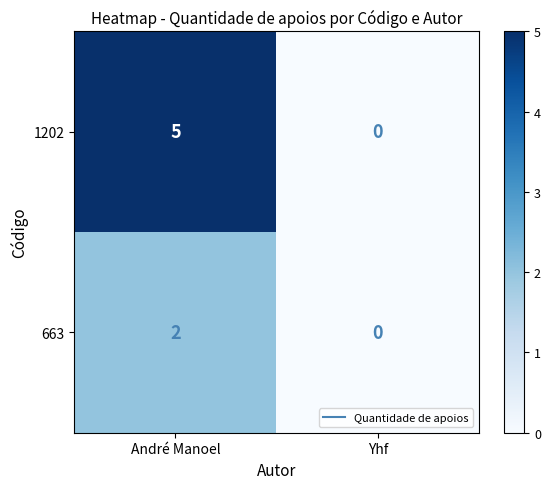

Rank the series by their average value, from highest to lowest.

1202, 663